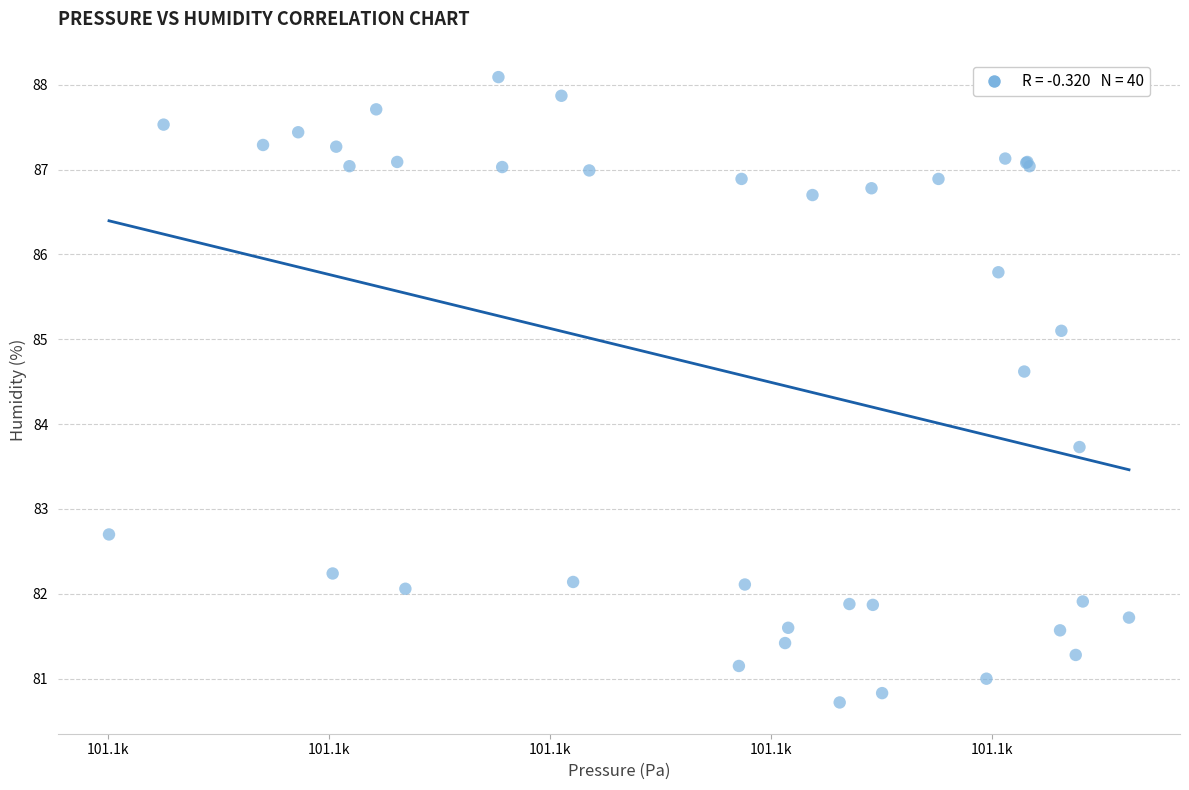

What Y value in the scatter plot is closest to 84?

83.7